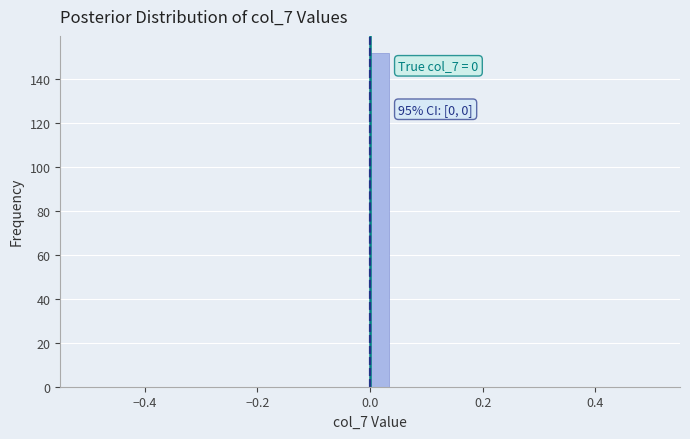

Around what value on the x-axis is the tallest bar? Give the approximate position of its centre, as read against the axis.

0.02